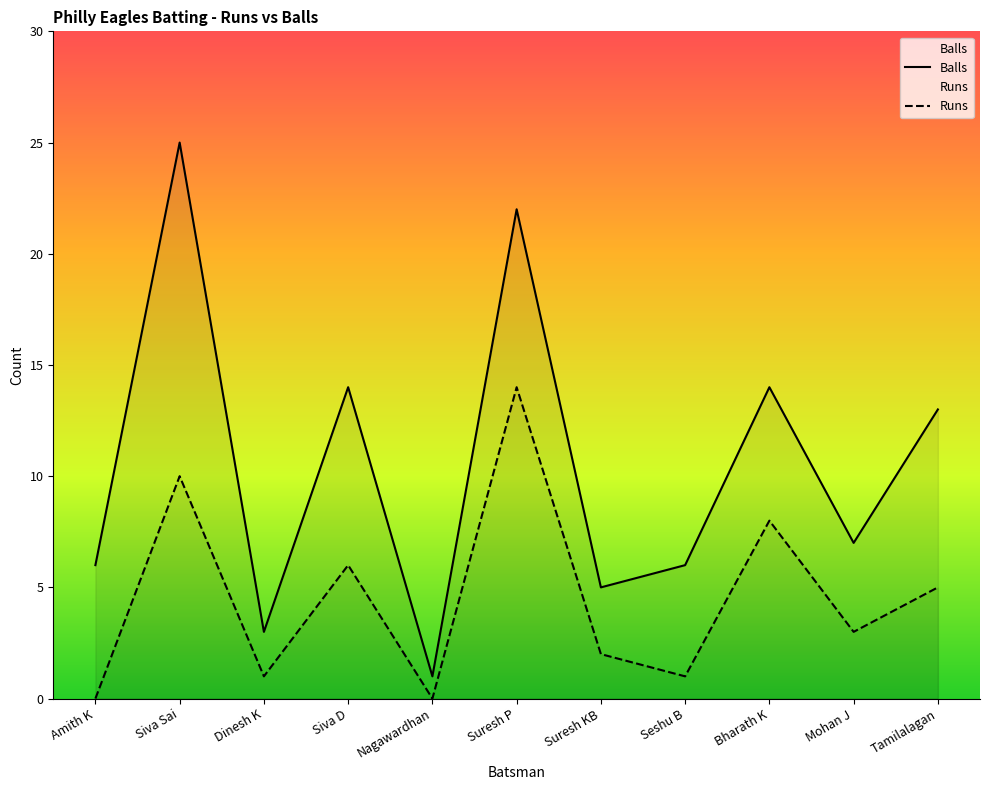

What is the difference between the highest and lowest values at Suresh P?

8